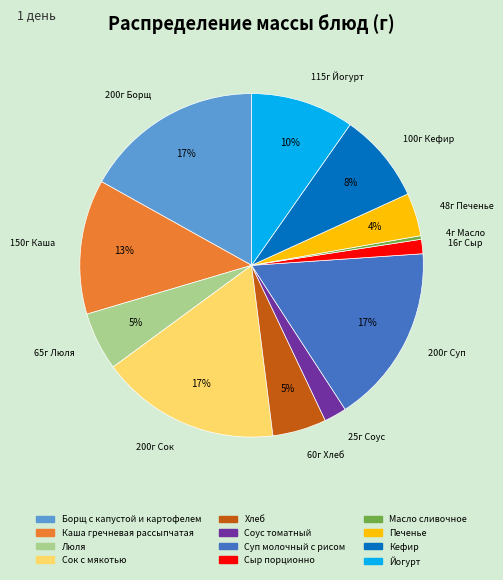

How many slices are in this pie chart?

12